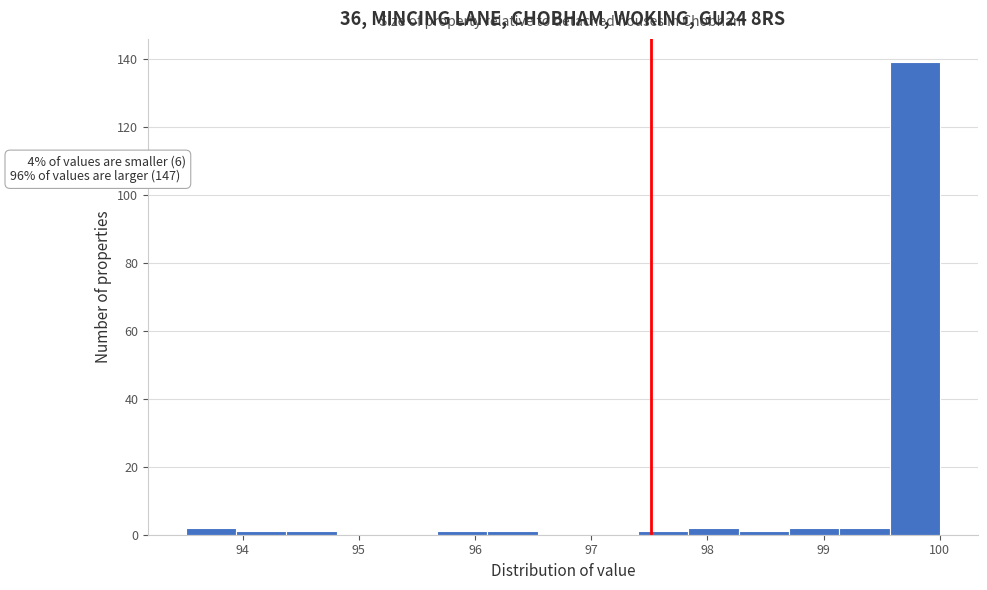

Which range on the x-axis has the tallest bar?

99.6 to 100.0